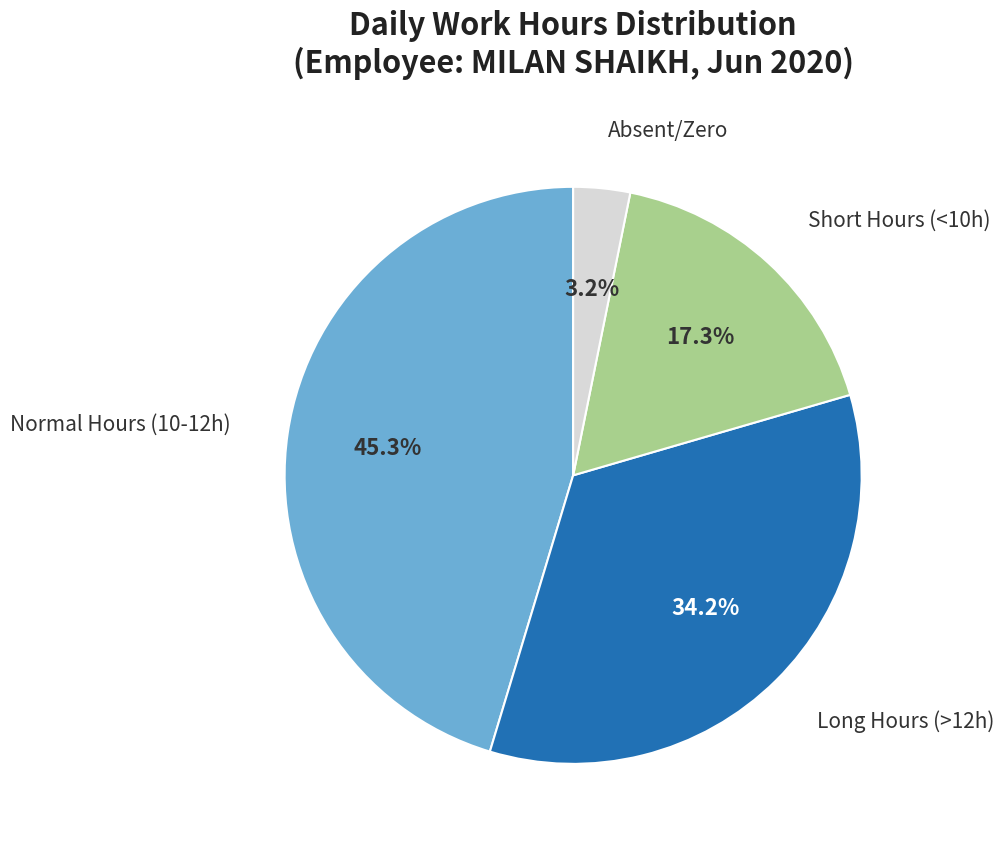

Is there a majority slice in this chart?

No